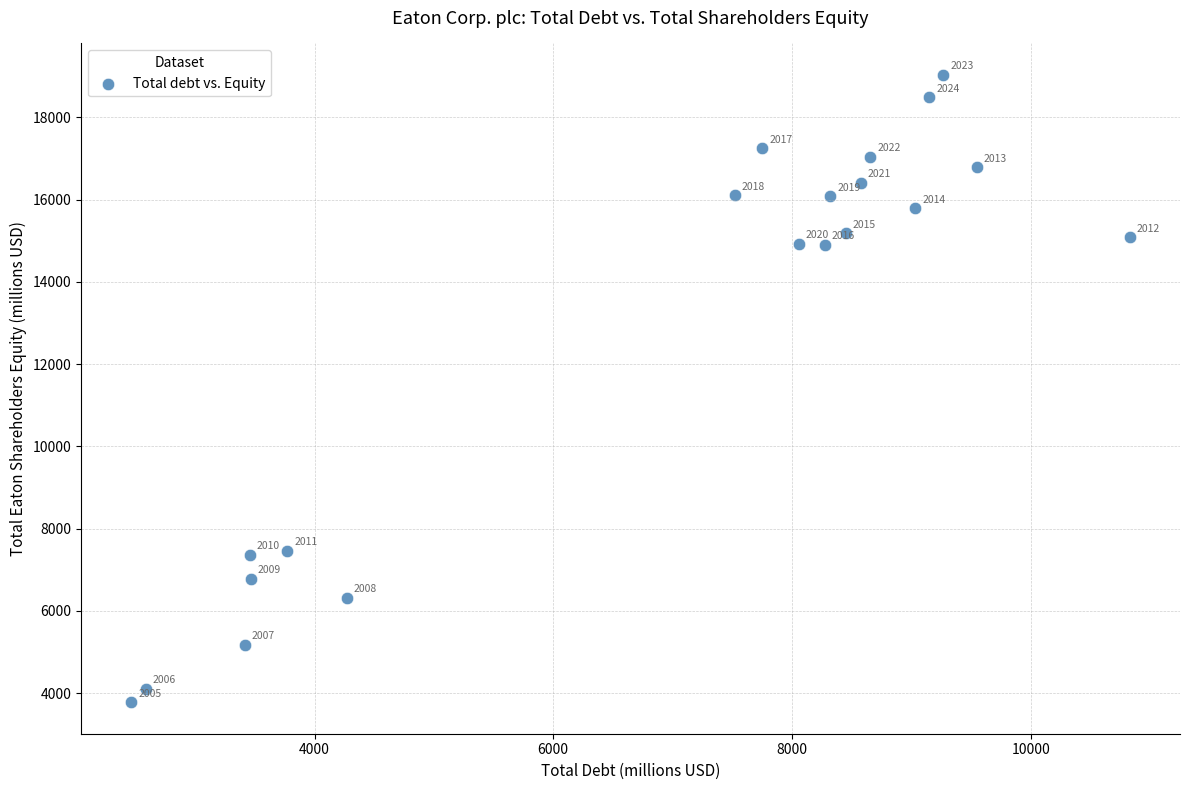

What Y value in the scatter plot is closest to 11407?

14897